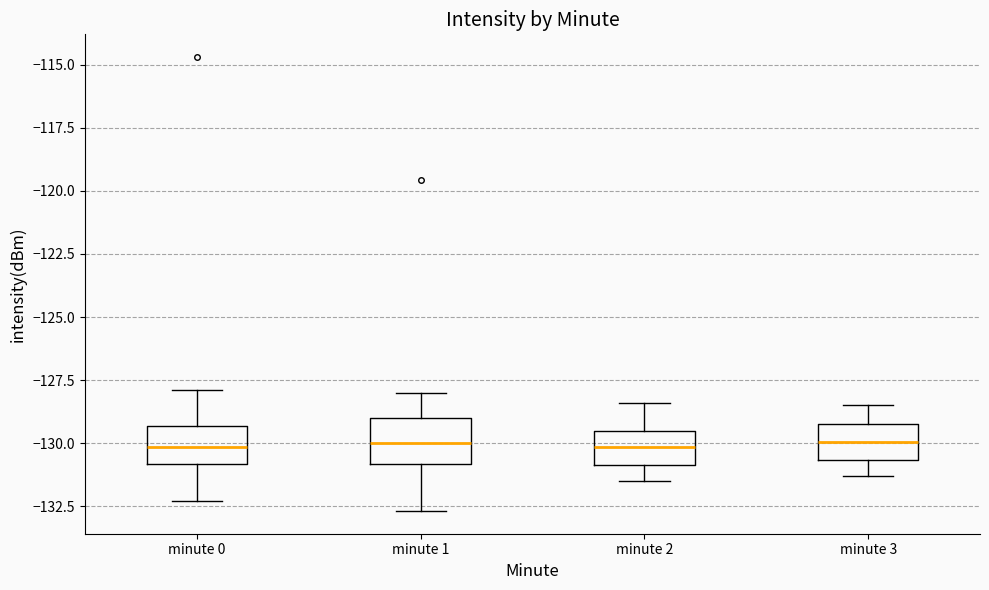

Reading left to right, read every box against the y-axis: the position of its median line, the range the box covers, and the ends of its whiskers. The values are not printed on the chart, so give them approximately, as read against the axis.

minute 0: median -130.0, box -131.0 to -129.5, whiskers -132.5 to -128.0
minute 1: median -130.0, box -131.0 to -129.0, whiskers -132.5 to -128.0
minute 2: median -130.0, box -131.0 to -129.5, whiskers -131.5 to -128.5
minute 3: median -130.0, box -130.5 to -129.0, whiskers -131.5 to -128.5